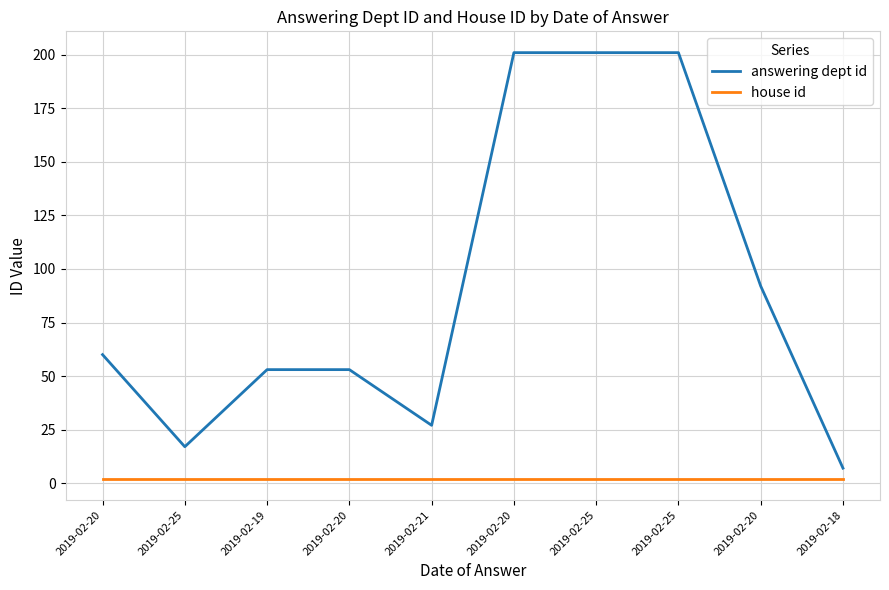

What is the difference between the maximum and minimum values in the answering dept id series?

194